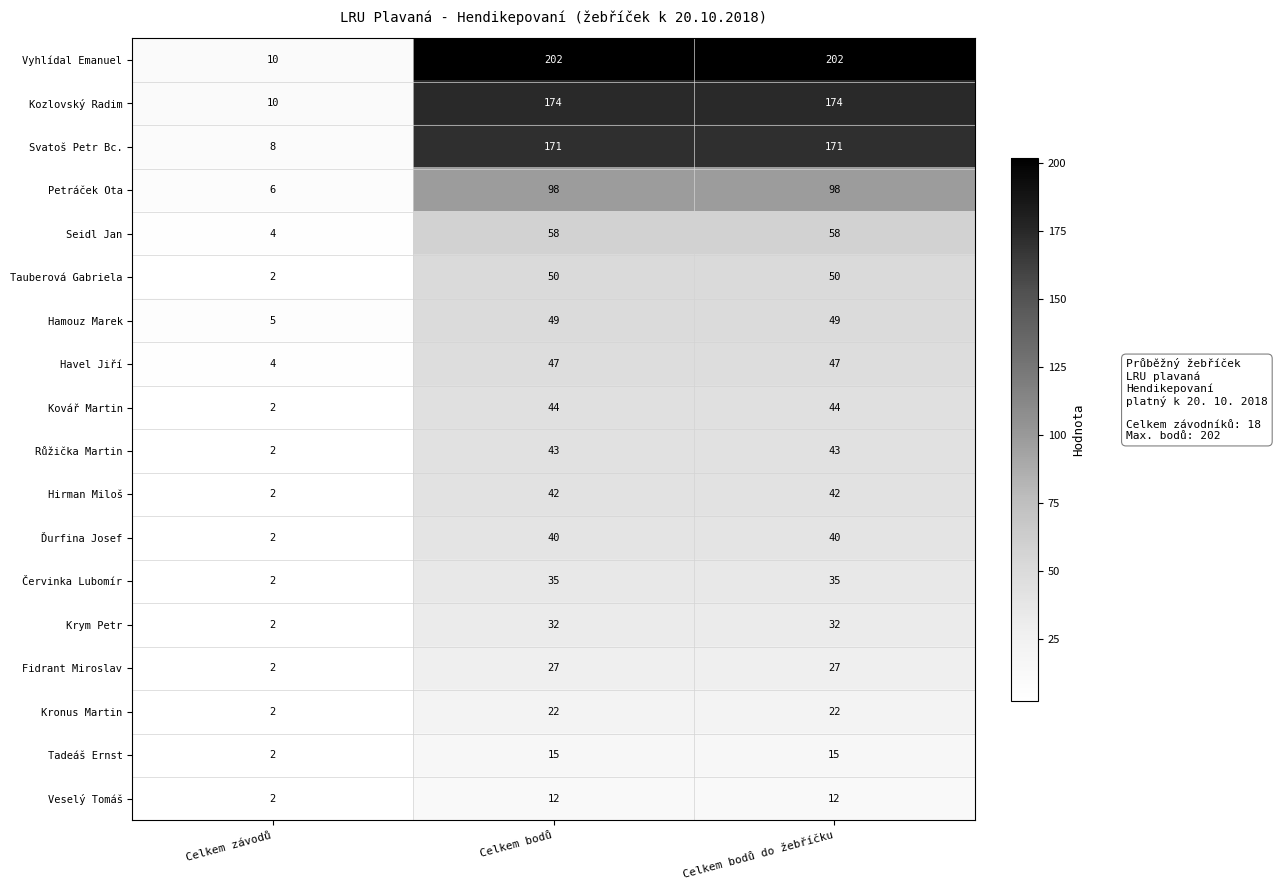

What is the minimum value for Kozlovský Radim?

10